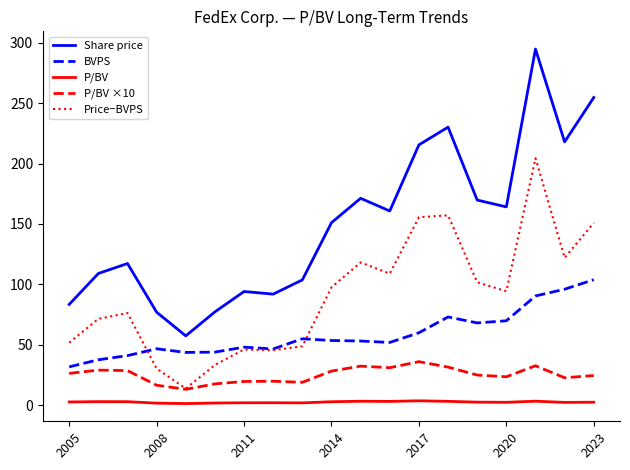

True or false: P/BV ×10 and P/BV cross at least once.

False